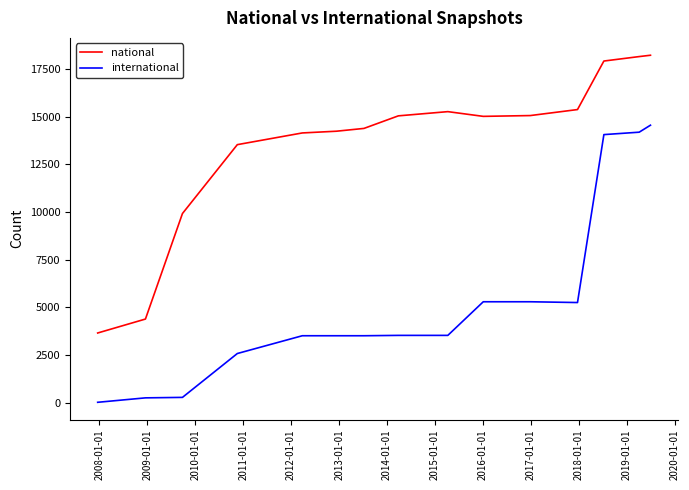

How many lines are shown in the chart?

2